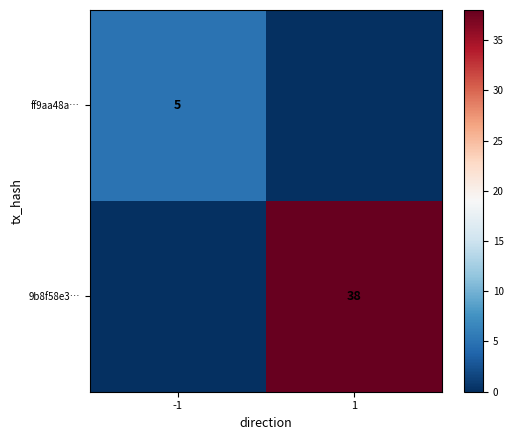

Is the value of ff9aa48a… at -1 greater than the value of 9b8f58e3… at 1?

No